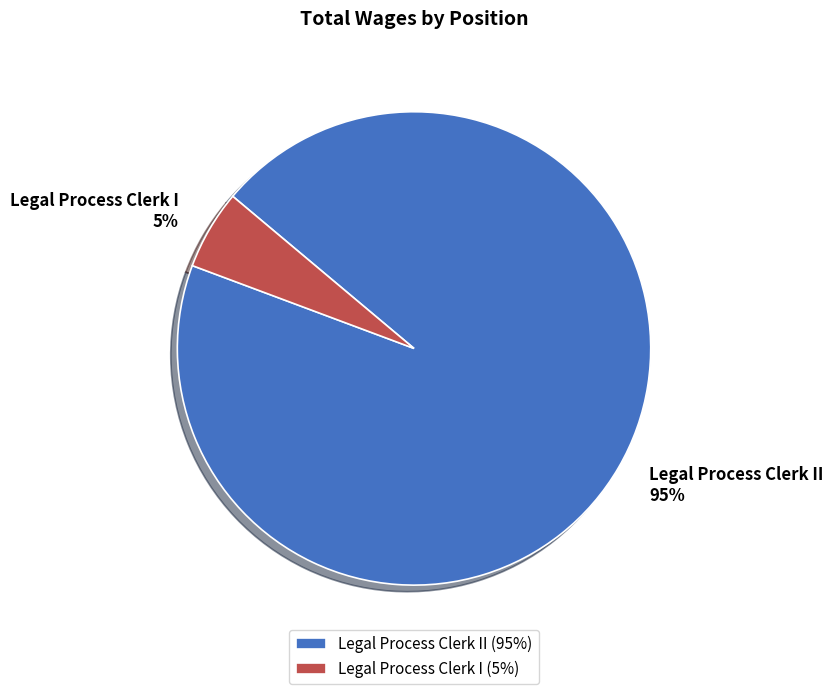

Is the sum of Legal Process Clerk I and Legal Process Clerk II greater than half?

Yes